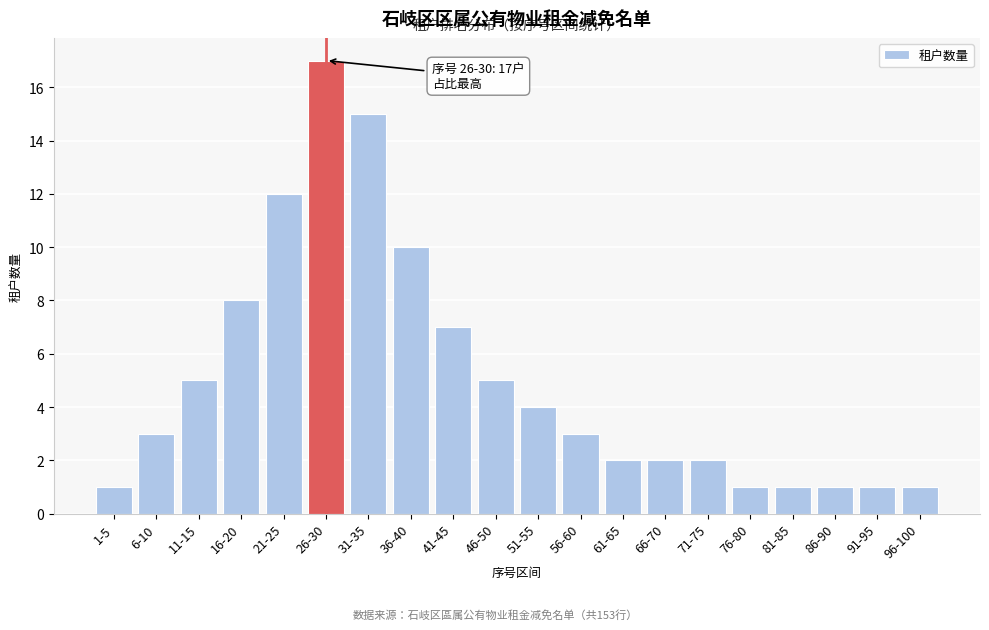

Reading left to right, extract all data points from this chart.

1	3	5	8	12	17	15	10	7	5	4	3	2	2	2	1	1	1	1	1